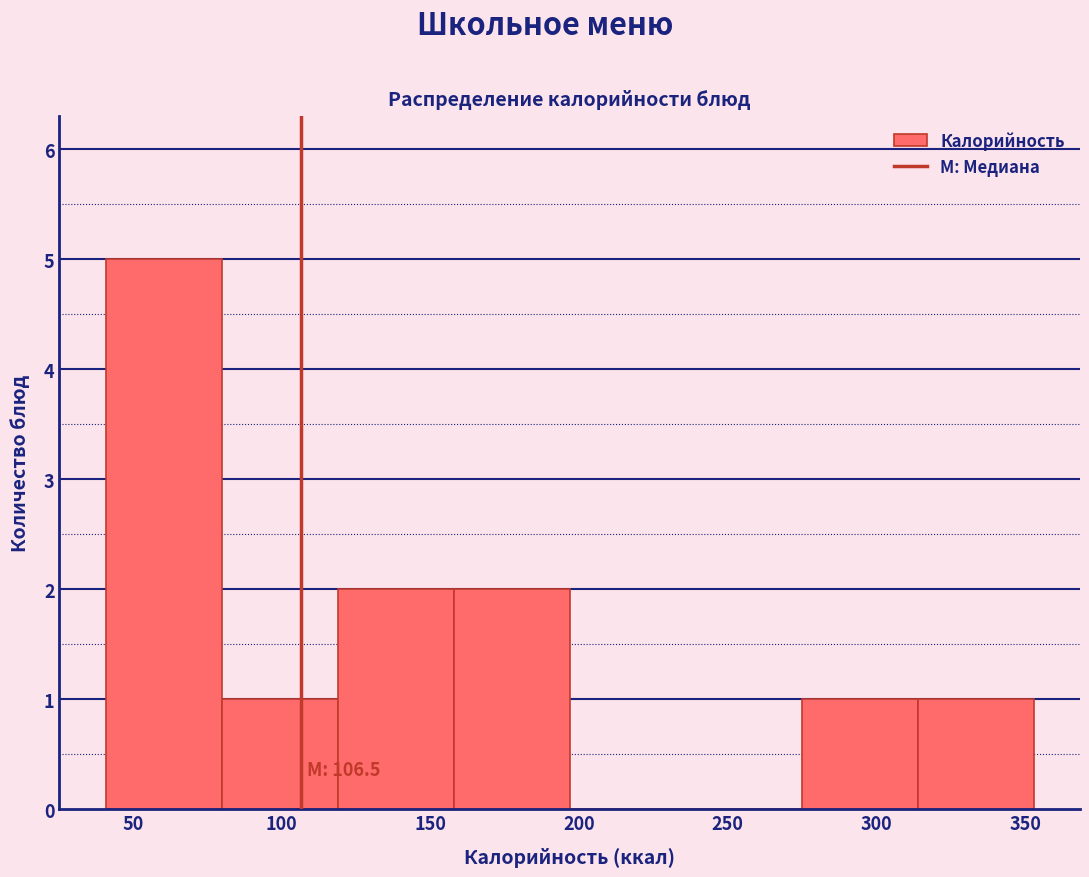

Over which range of the x-axis is the bar tallest?

40 to 80